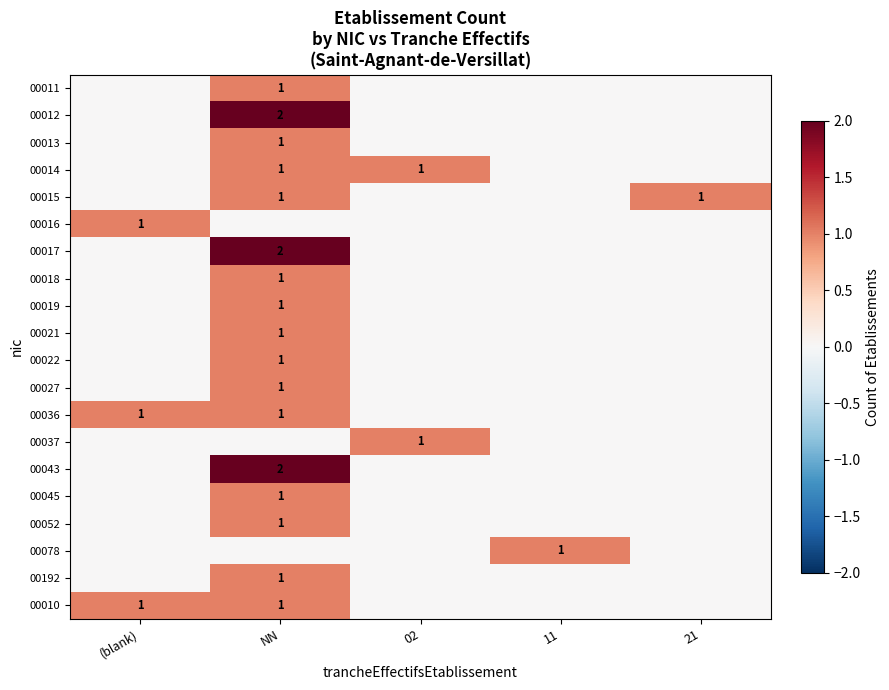

The value of 00011 at NN is 1. True or false?

True